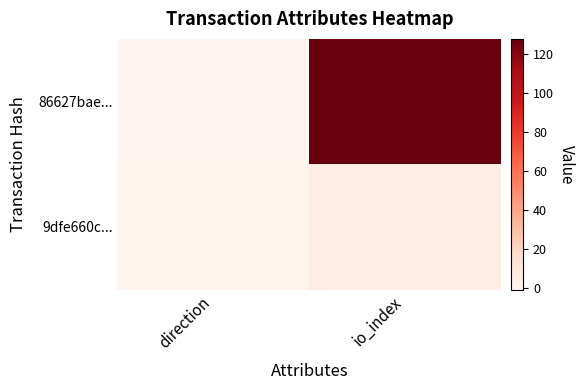

Reading right to left, what are all the values shown in this chart?

86627bae...: io_index=128	direction=-1
9dfe660c...: io_index=5	direction=1